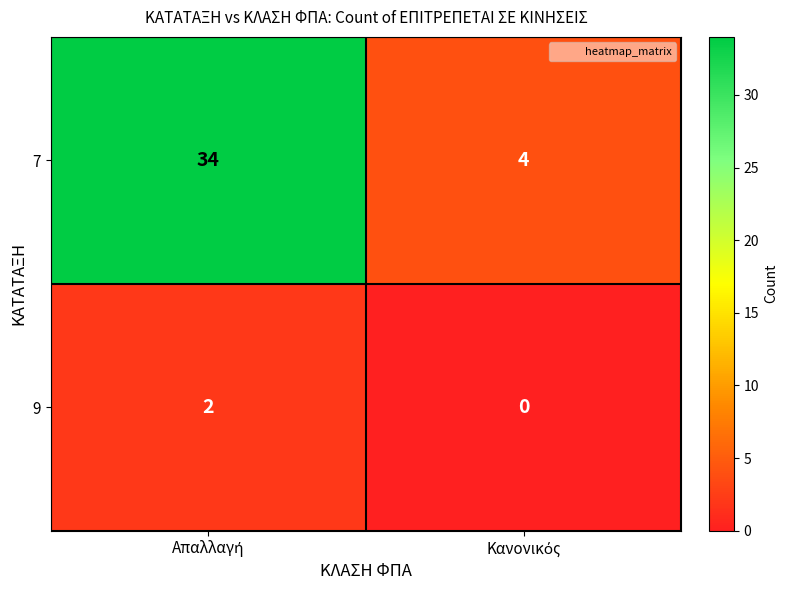

Which series has the largest total across all categories?

7